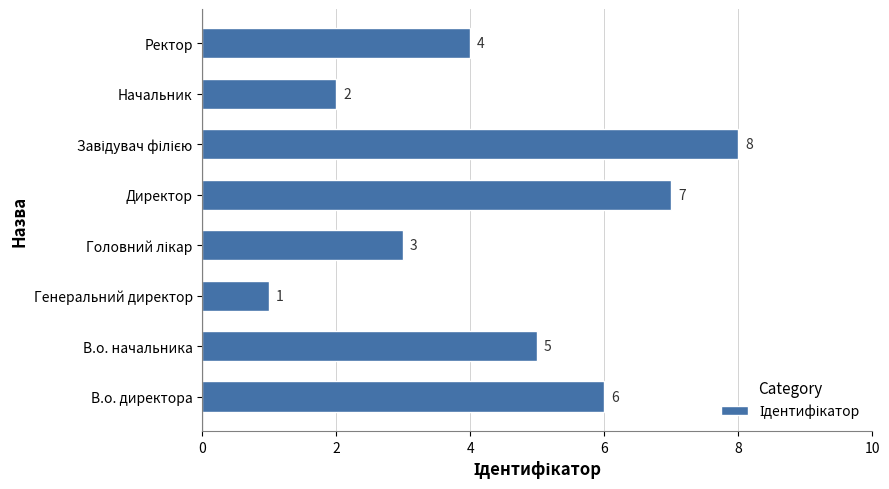

Reading top to bottom, transcribe all the data shown in this chart.

4	2	8	7	3	1	5	6